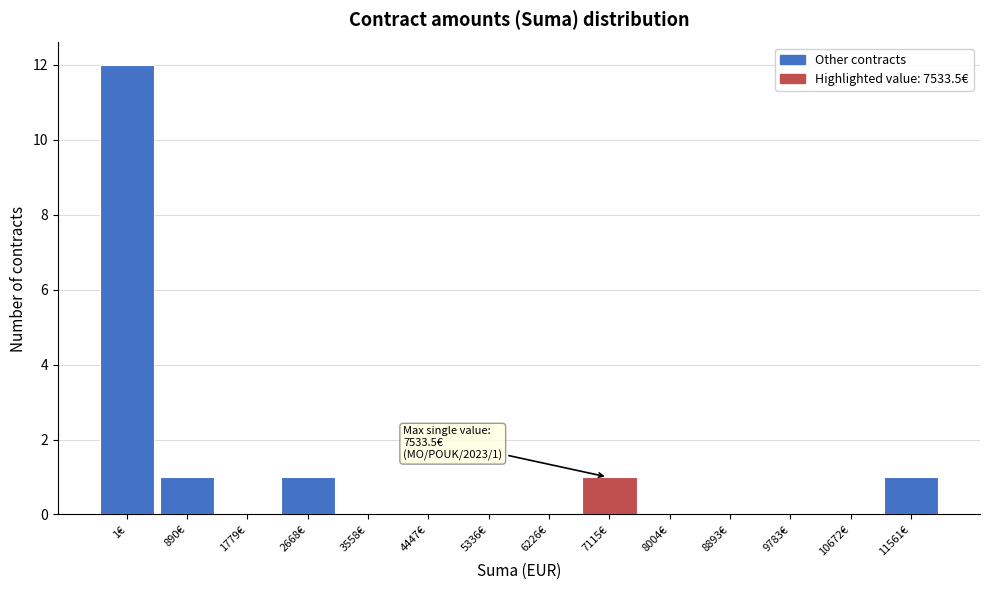

Reading right to left, transcribe all the data shown in this chart.

11561€=1	10672€=0	9783€=0	8893€=0	8004€=0	7115€=1	6226€=0	5336€=0	4447€=0	3558€=0	2668€=1	1779€=0	890€=1	1€=12